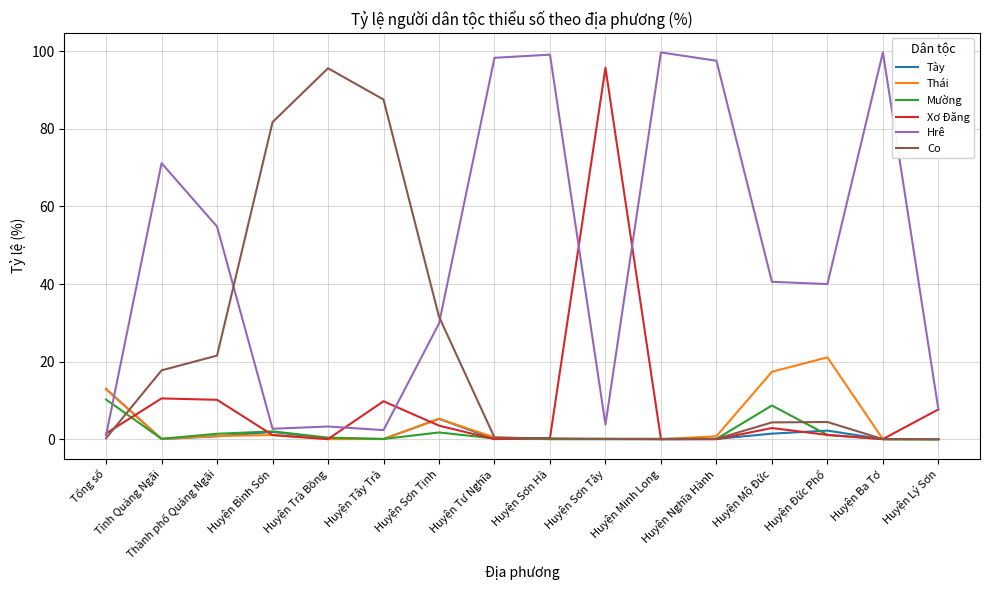

Is it true that Thái equals 21.1 at Huyện Đức Phổ?

True